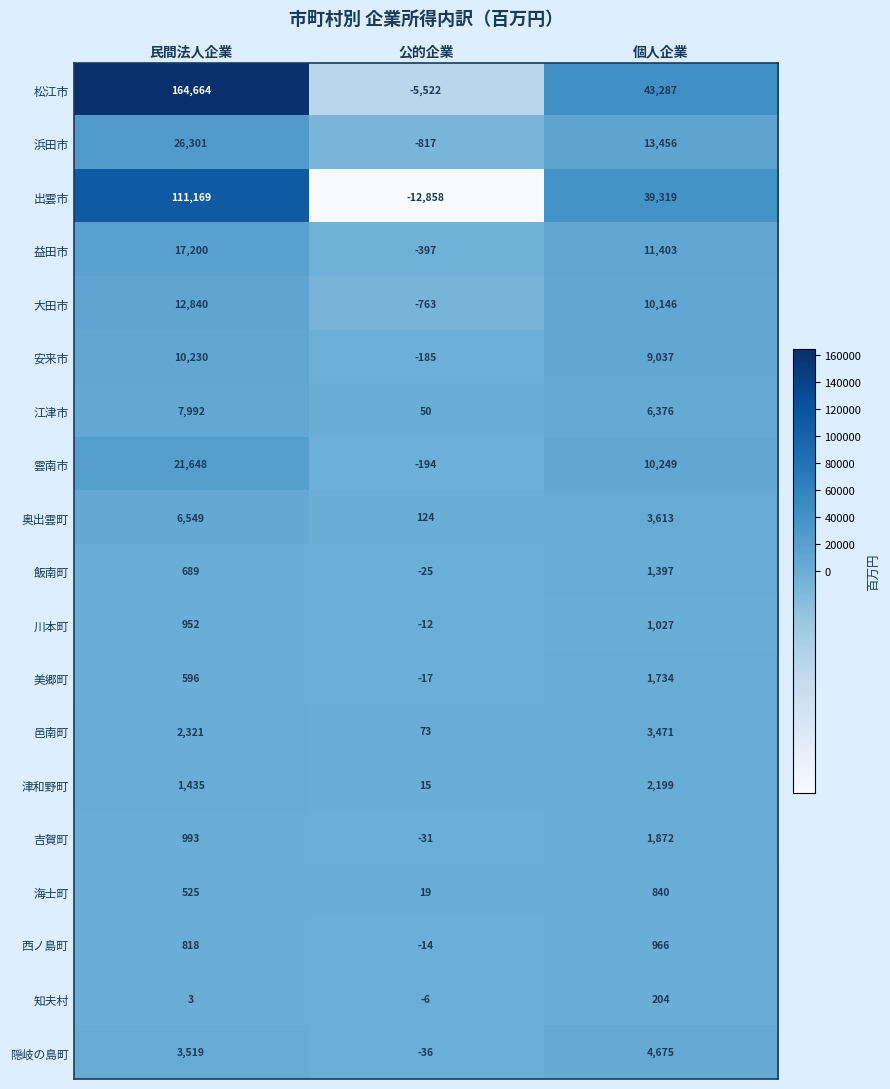

How many series are shown in this chart?

19